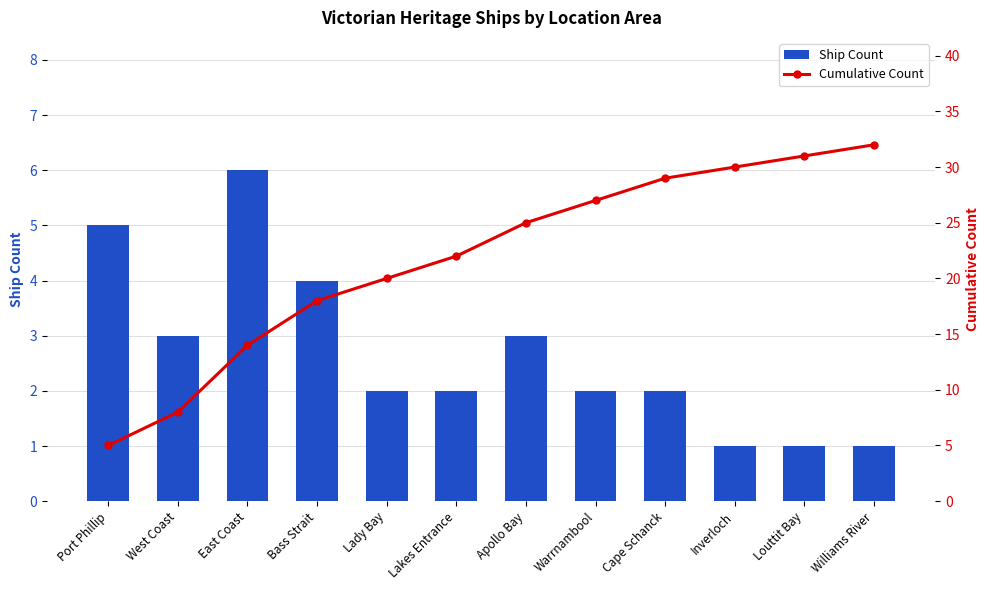

Rank the series at East Coast from lowest to highest value.

Ship Count, Cumulative Count